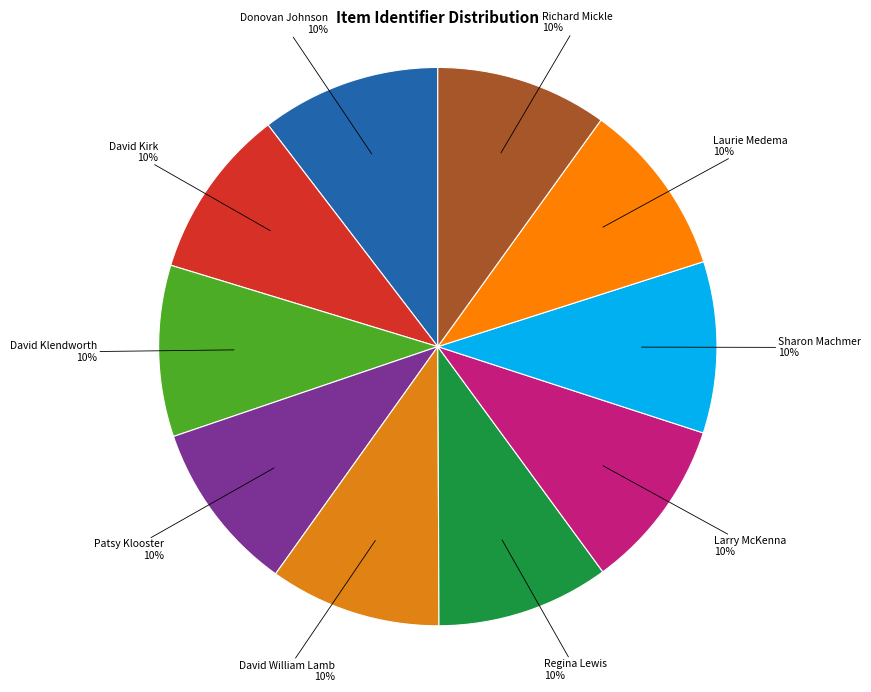

What is the smallest slice in the pie chart?

David Kirk